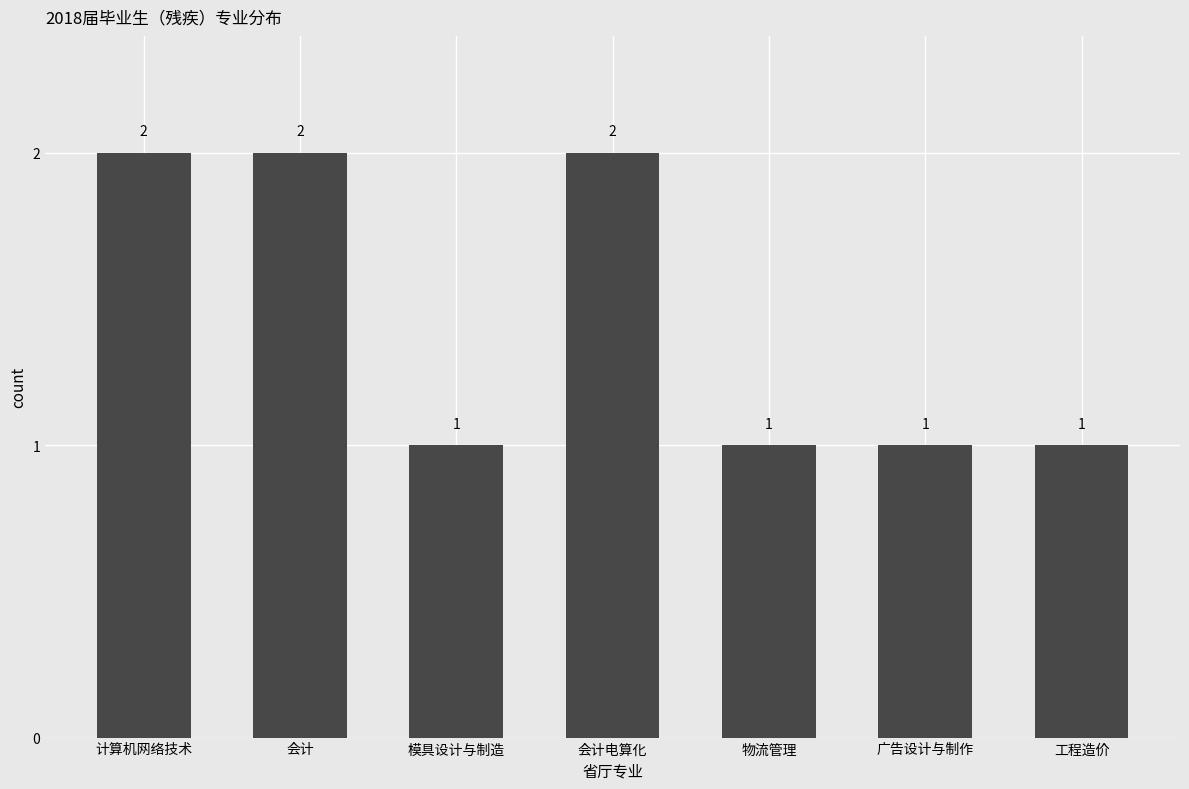

What is the label of the 1st bar from the left?

计算机网络技术